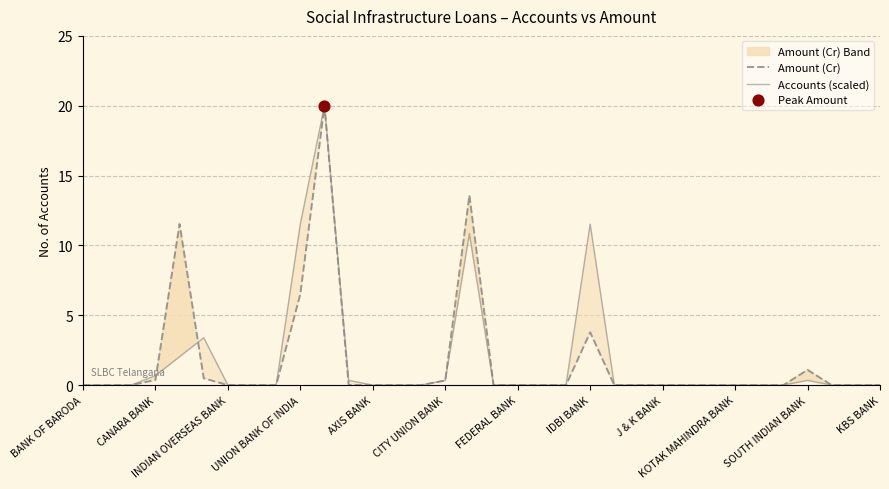

Which series has the largest total across all categories?

Accounts (scaled)